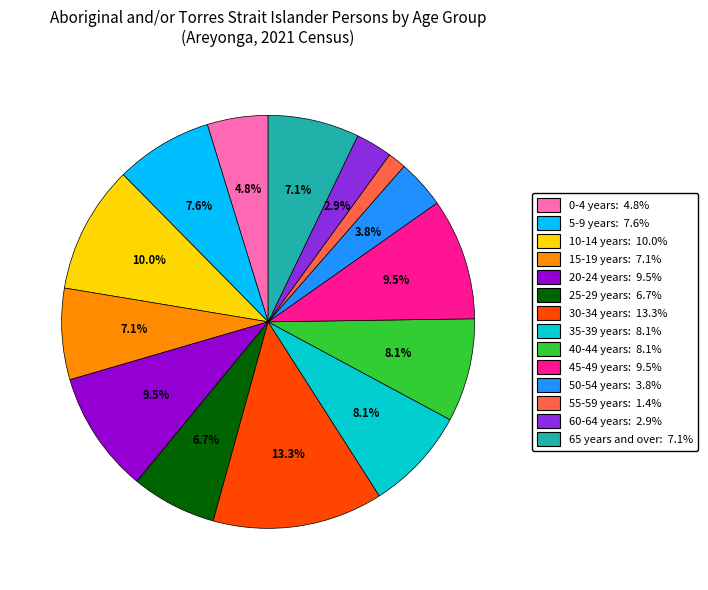

Which slice is the largest?

30-34 years